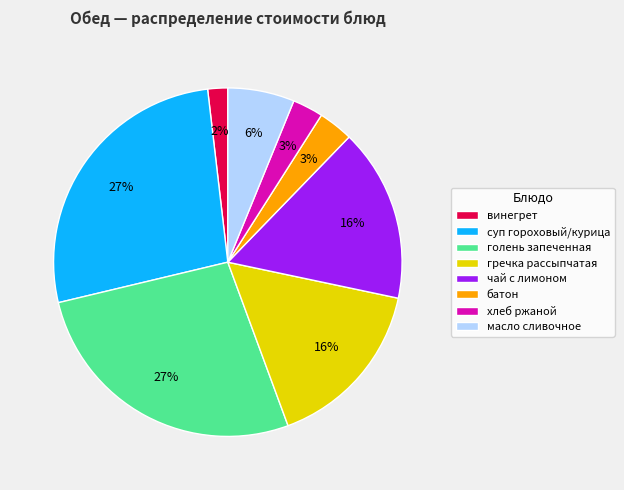

To the nearest percent, what portion does суп гороховый/курица represent?

27%